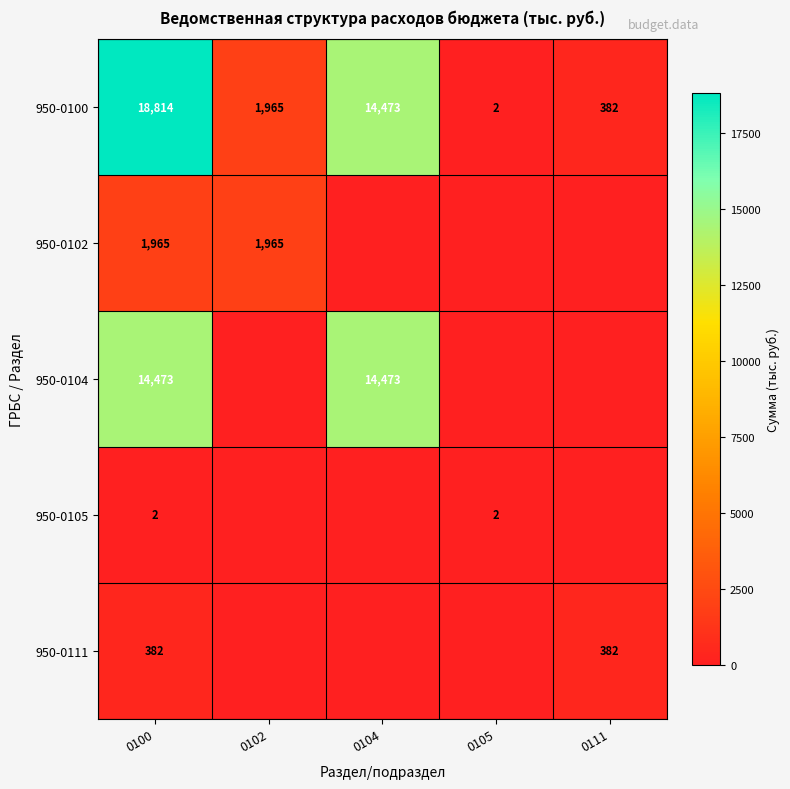

The 950-0104 series shows 9553 at 0100. True or false?

False